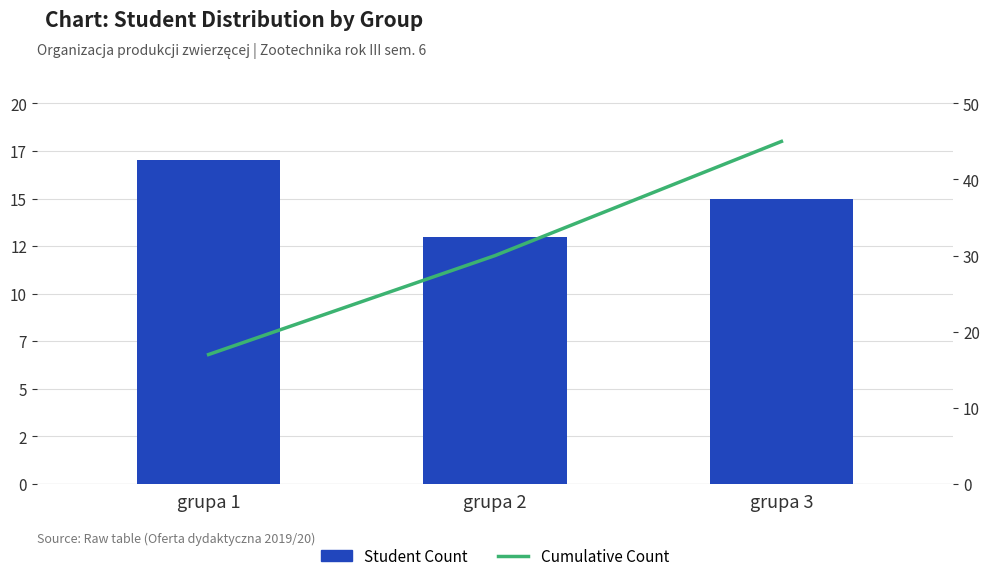

At which label does Student Count reach its minimum?

grupa 2